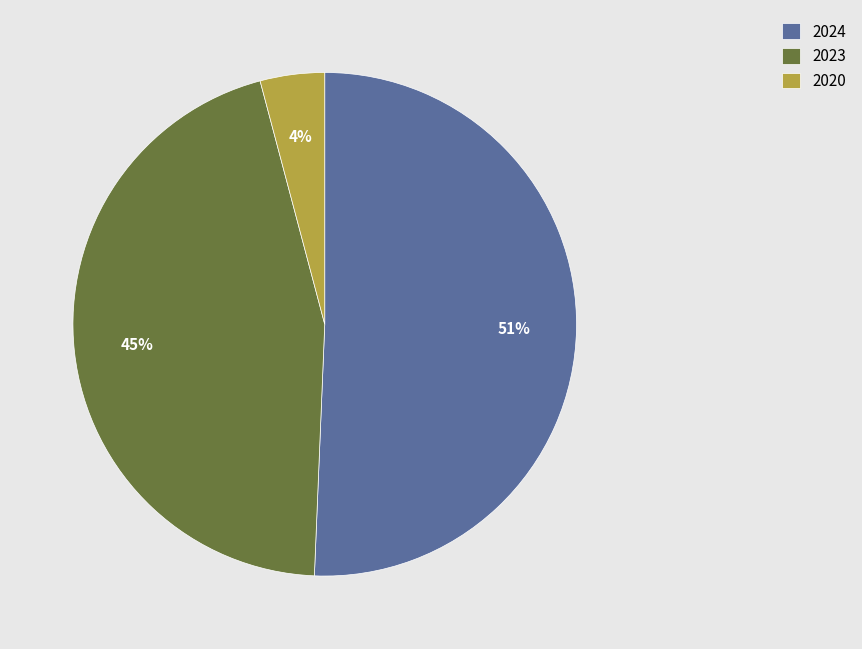

How many segments does this pie chart have?

3